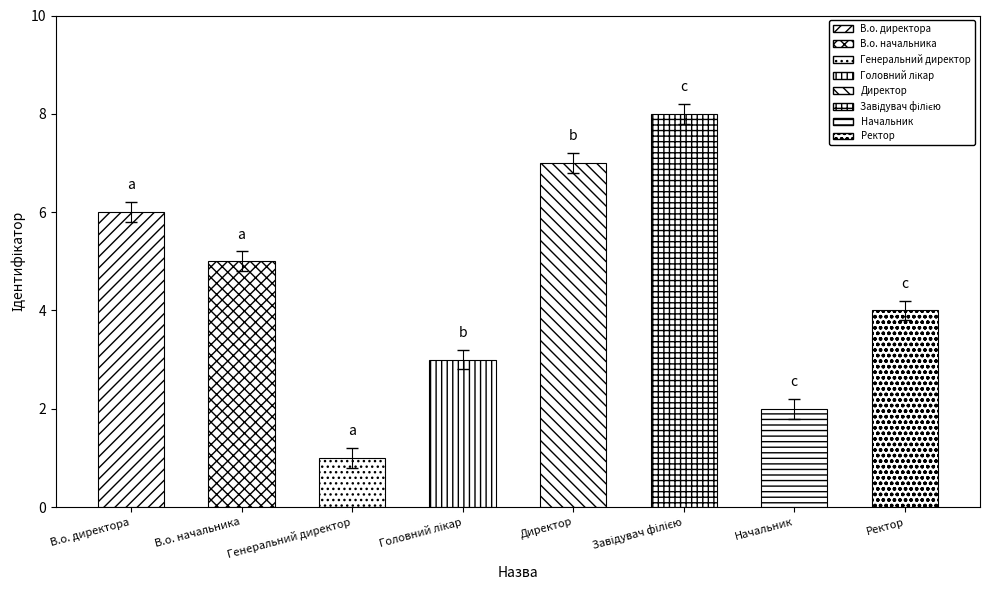

What is the difference between the values at Начальник and В.о. директора?

4